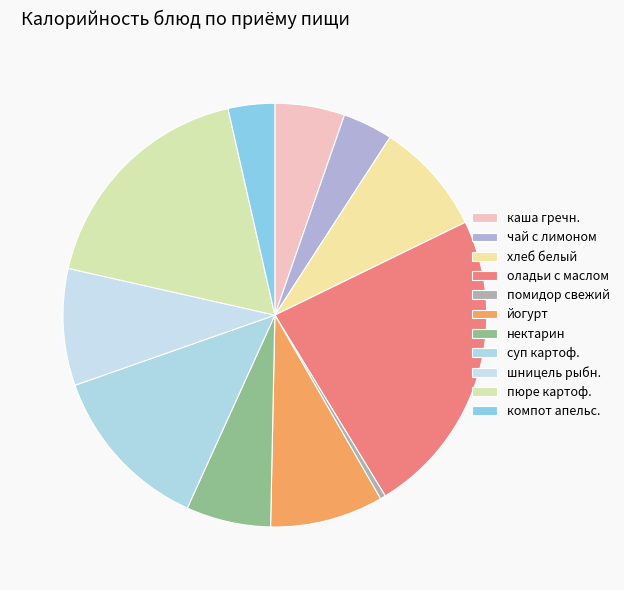

Is there any slice that represents more than half of the pie?

No